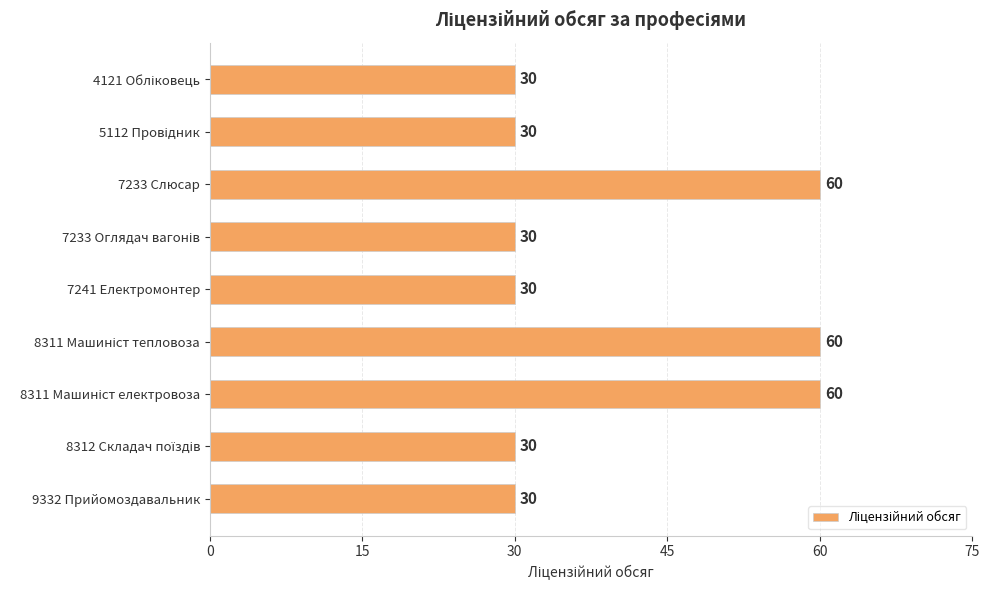

What is the maximum value shown in the chart?

60